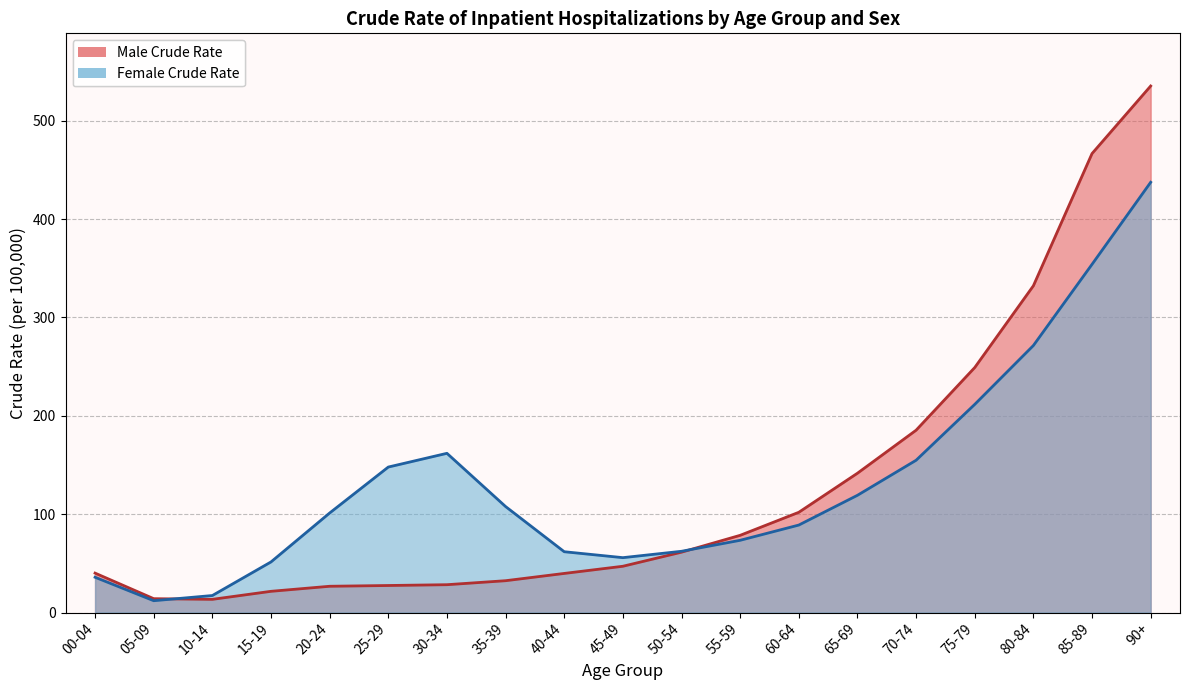

Reading right to left, list all the values displayed in this chart.

Male Crude Rate: 535.2	466.6	332.2	249.1	185.4	141.6	101.9	78.5	61.4	47.0	39.8	32.4	28.3	27.5	26.7	21.6	13.4	14.1	40.1
Female Crude Rate: 437.4	354.0	271.4	211.6	154.8	119.2	88.9	73.4	62.3	55.8	61.8	107.7	161.9	147.9	101.2	51.4	17.3	12.0	35.9